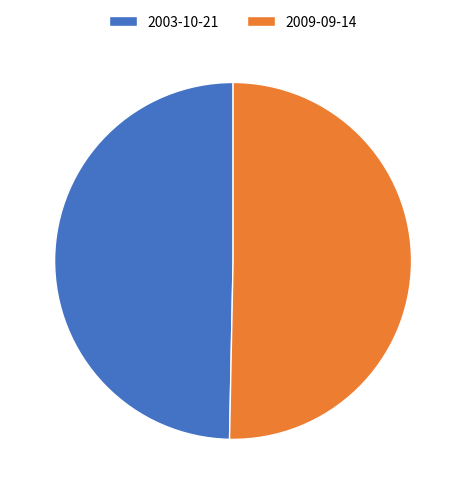

What is the smallest slice in the pie chart?

2003-10-21